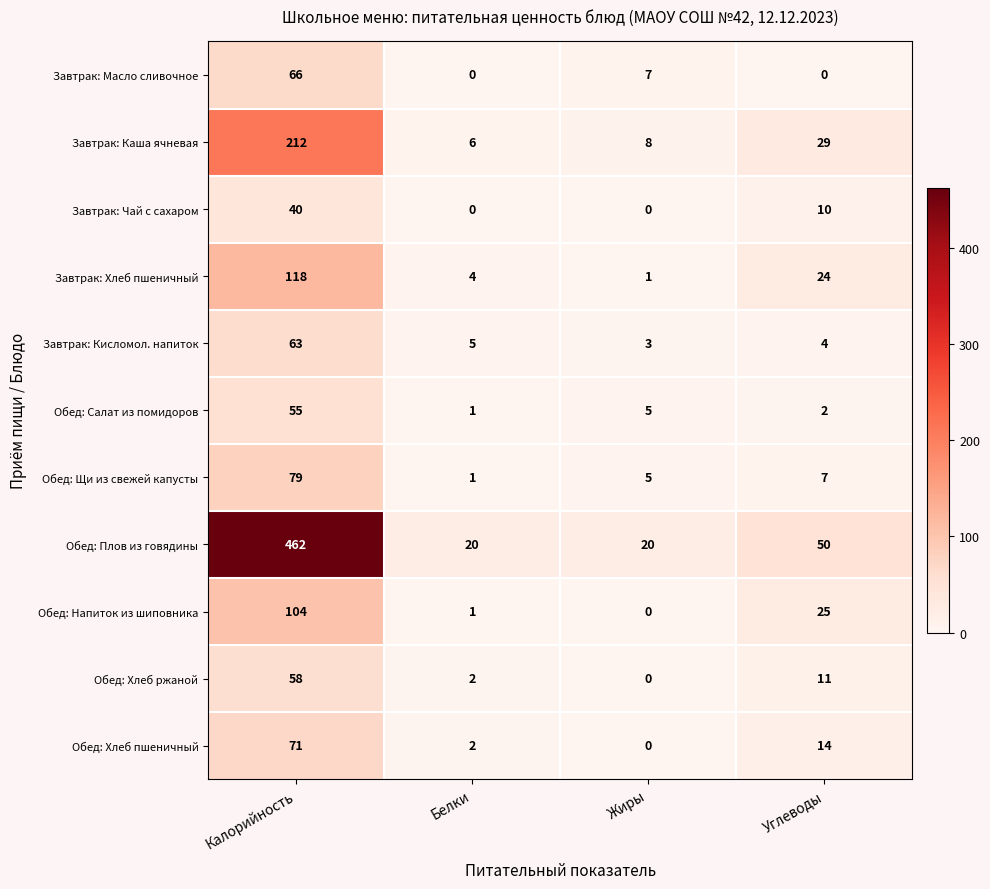

What is the total value across all series at Углеводы?

176